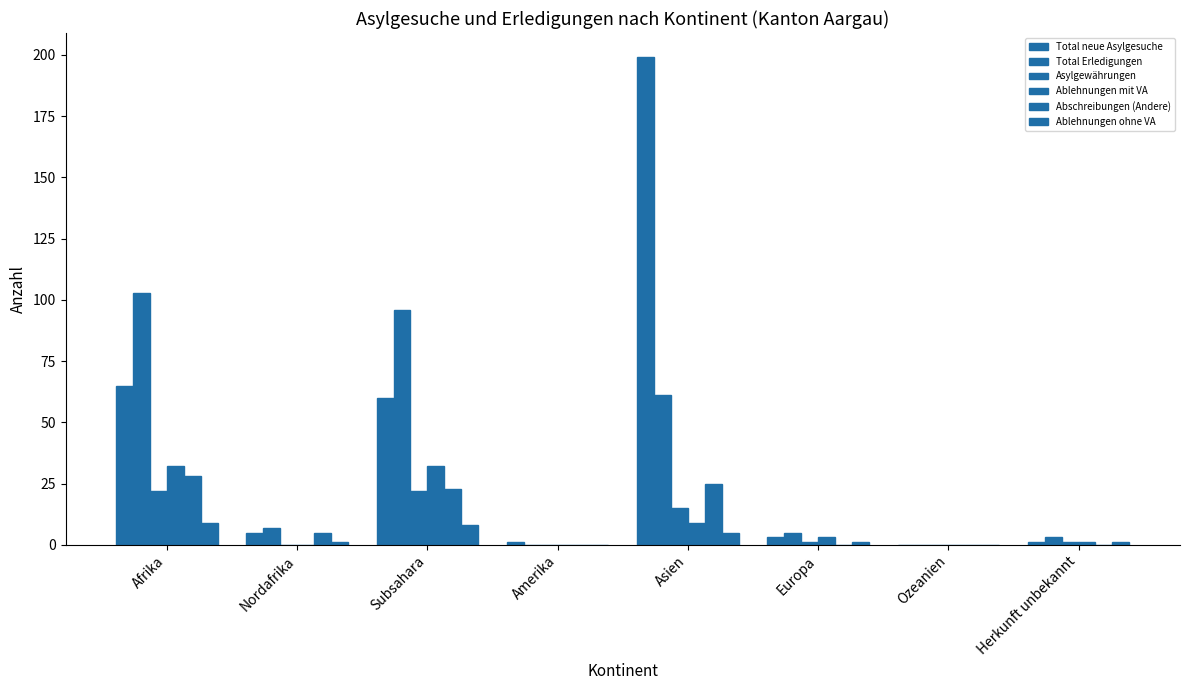

How many categories are shown in the chart?

8